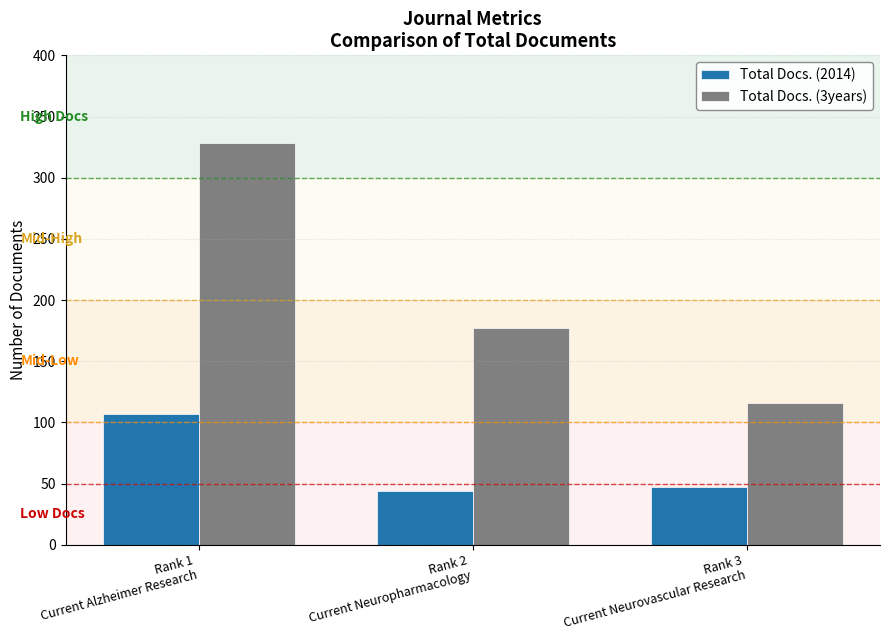

What is the value of the Total Docs. (2014) bar at the 2nd from the left?

44